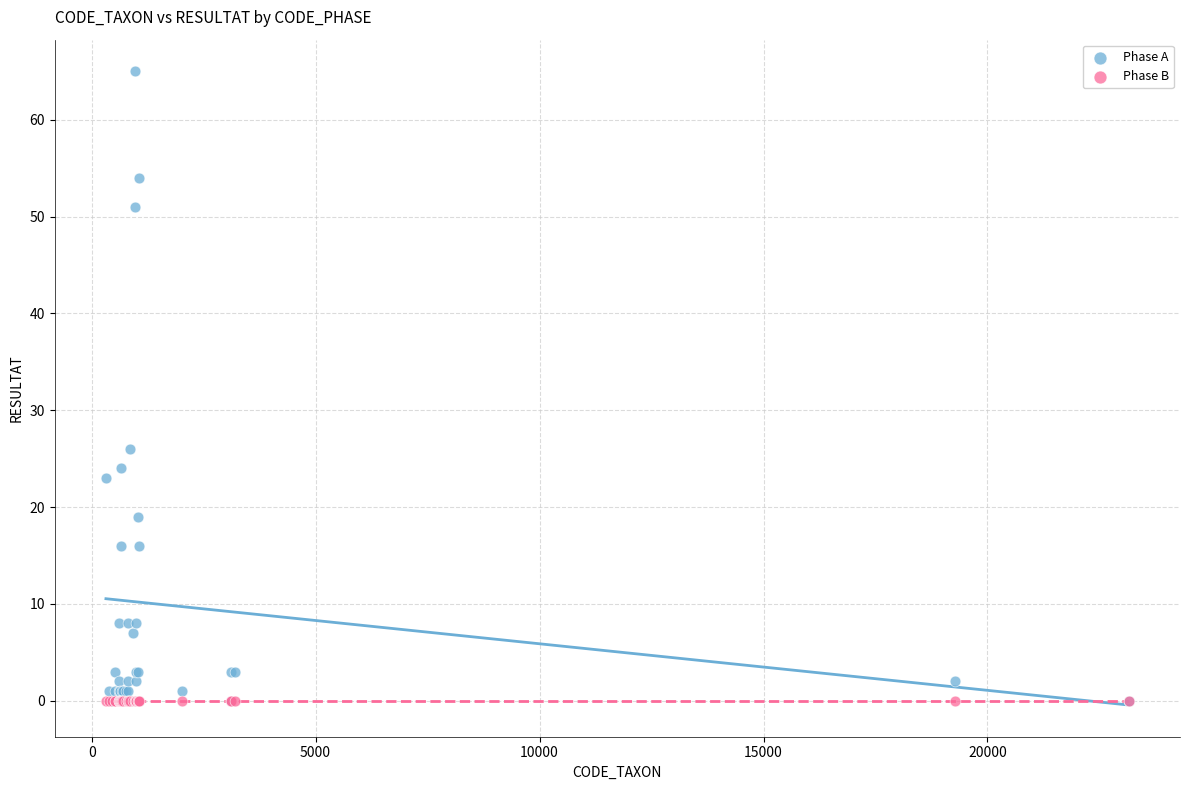

In the Phase A series, what Y value is closest to 32?

26